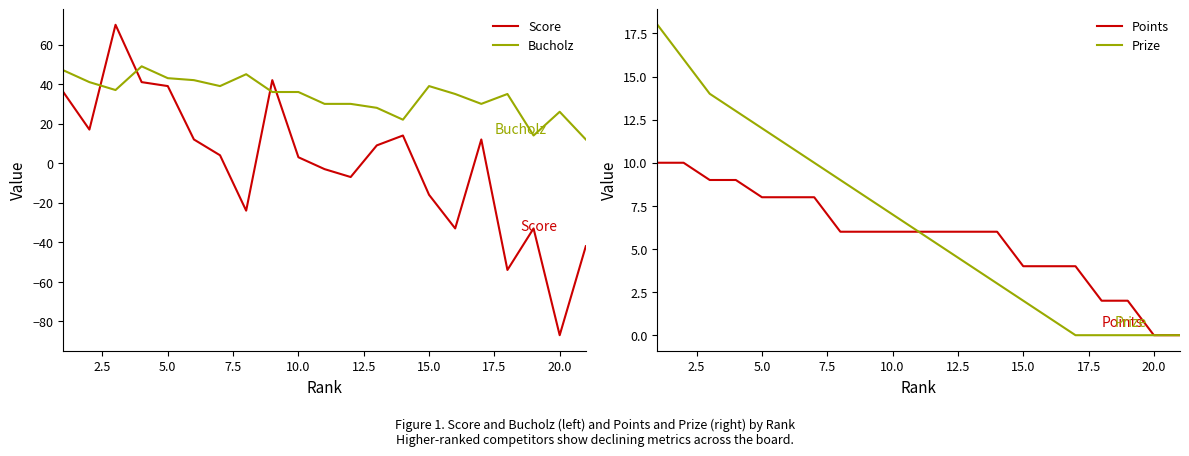

Rank the series by their maximum value, from highest to lowest.

Score, Bucholz, Prize, Points